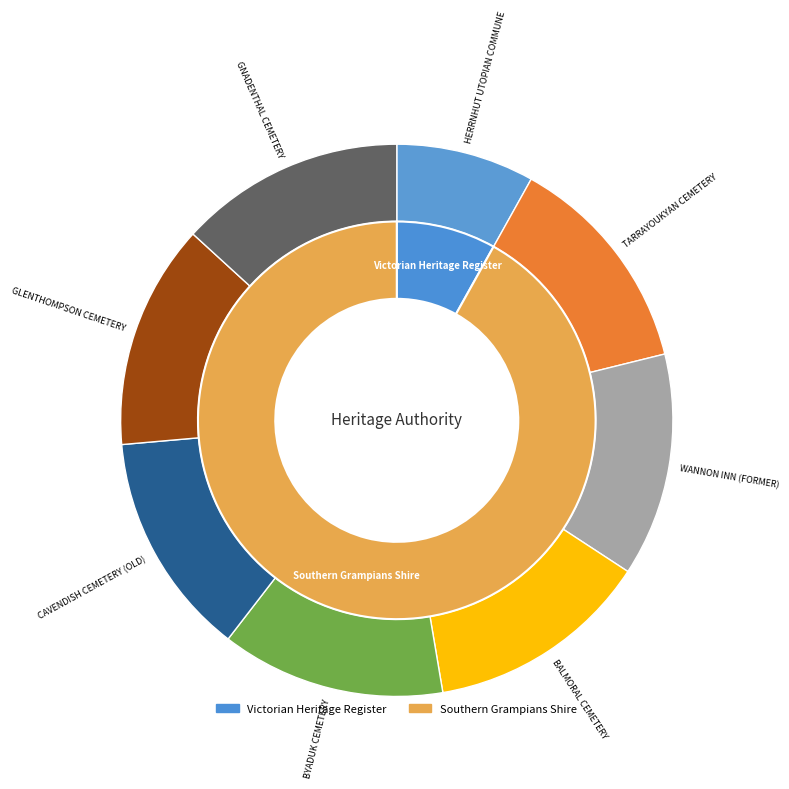

To the nearest percent, what is the difference between the WANNON INN (FORMER) and HERRNHUT UTOPIAN COMMUNE slice percentages?

5%